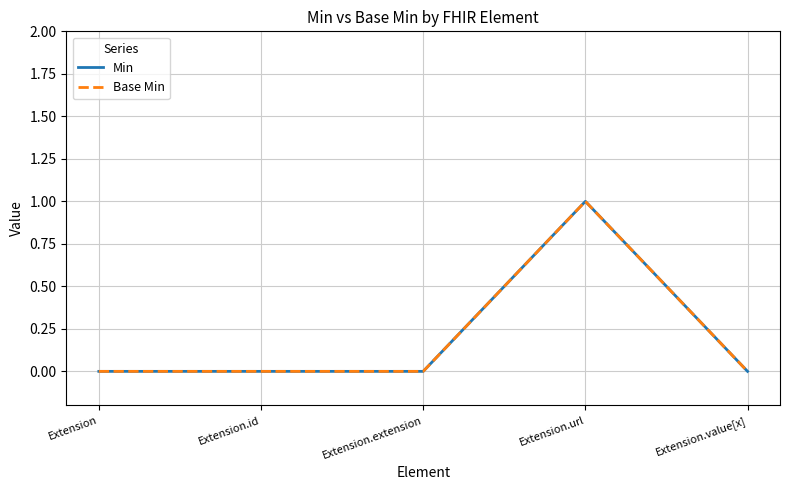

Does the chart have visible grid lines?

Yes